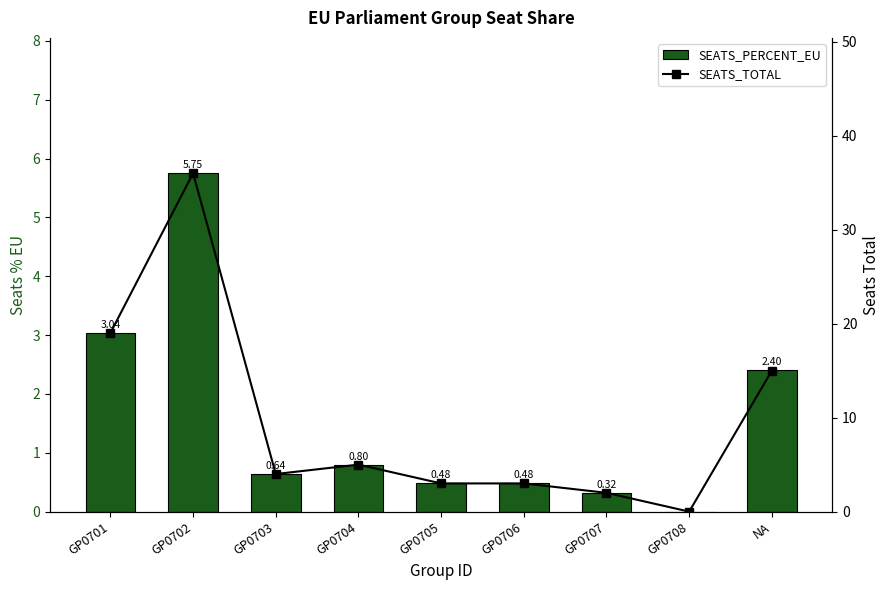

How many categories are shown in the chart?

9